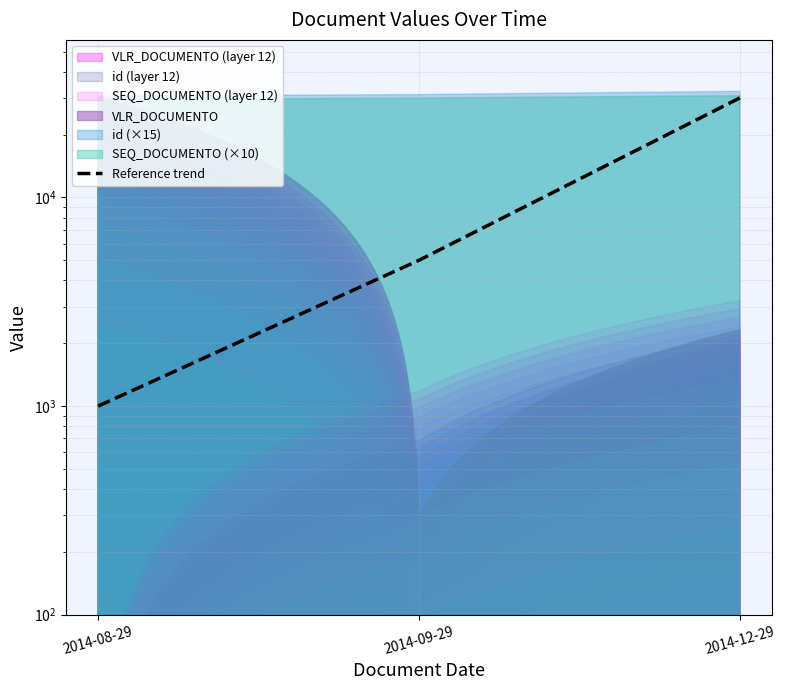

Where is the data nearest to the value 15500?

2014-09-29